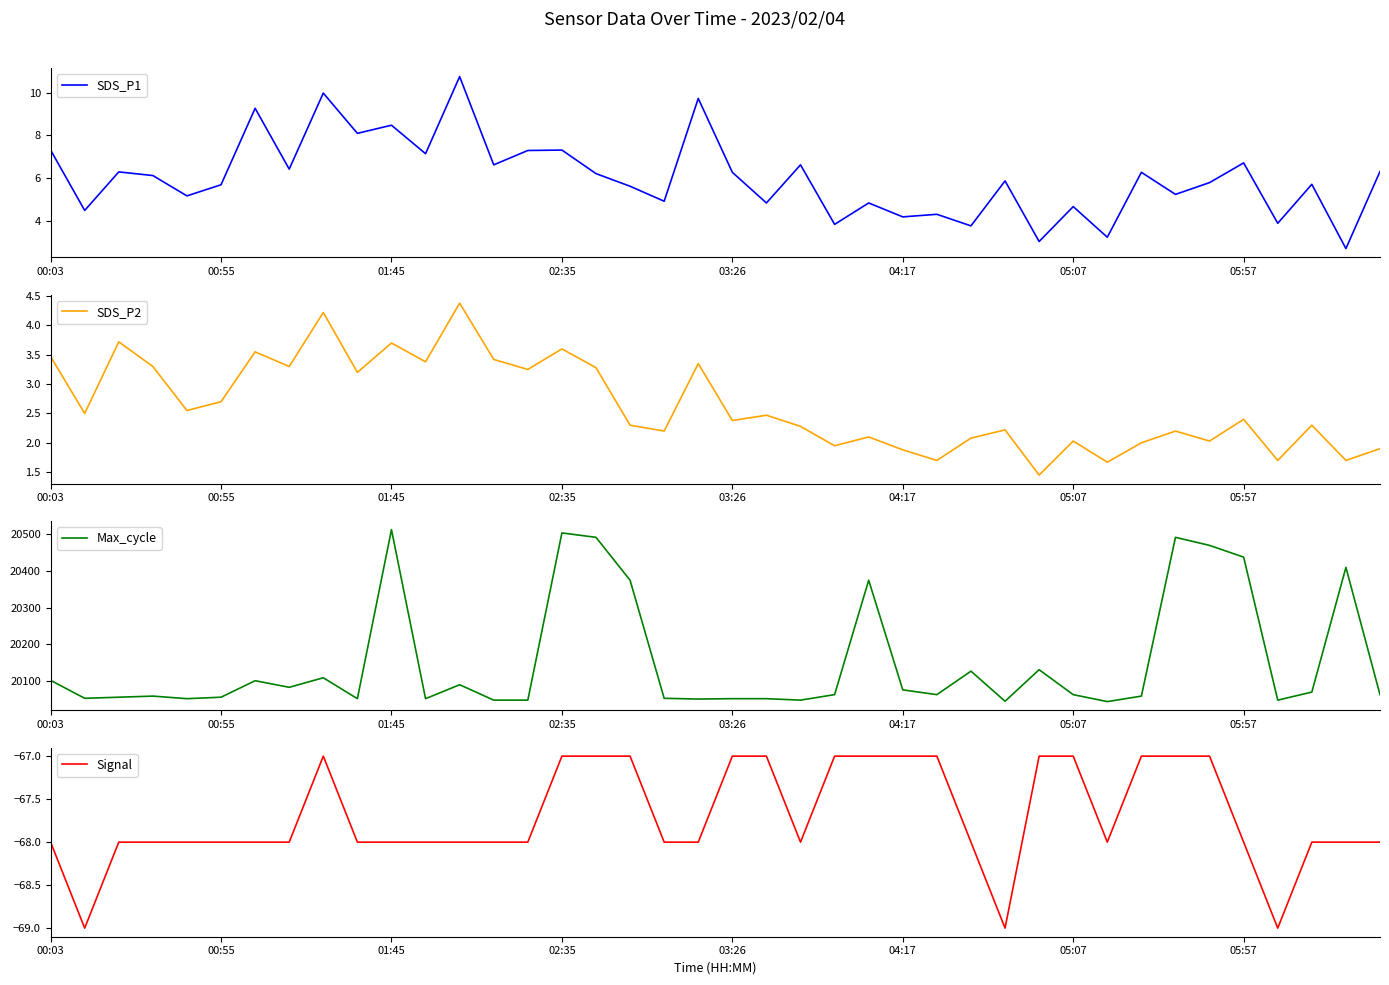

What are all the series names shown in the legend?

SDS_P1, SDS_P2, Max_cycle, Signal